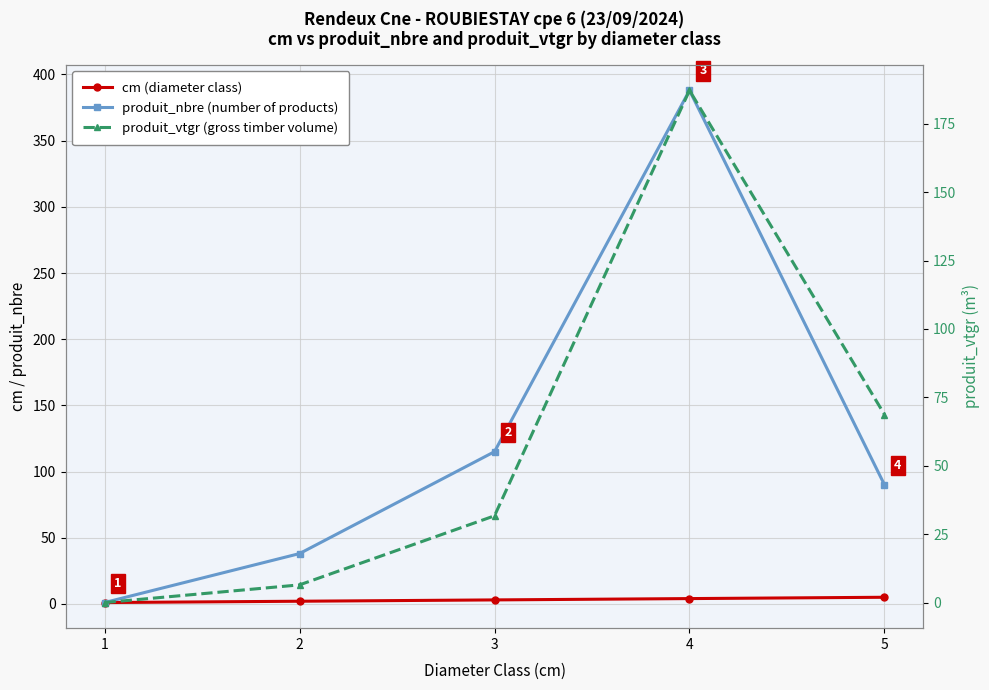

What is the maximum value shown in the chart?

388.0